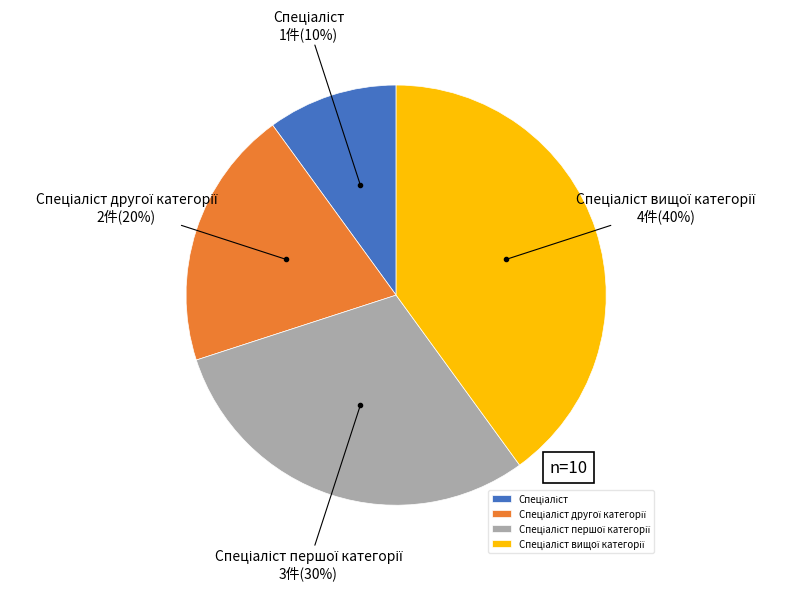

Is there a majority slice in this chart?

No